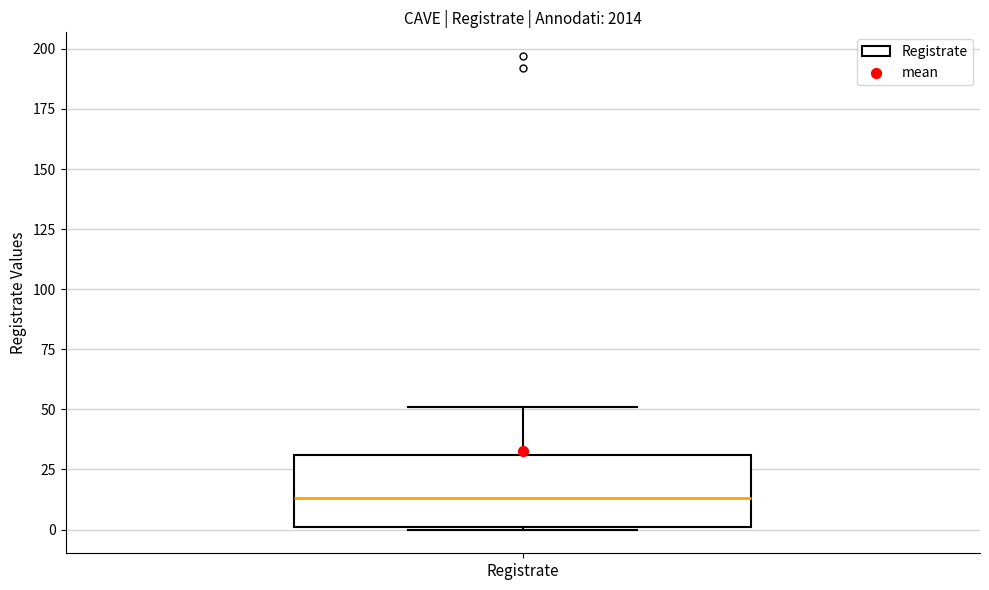

Read this box plot against the y-axis: the position of the median line, the range covered by the box, and the ends of both whiskers. The values are not printed on the chart, so give them approximately, as read against the axis.

median 15, box 0 to 30, whiskers 0 to 50